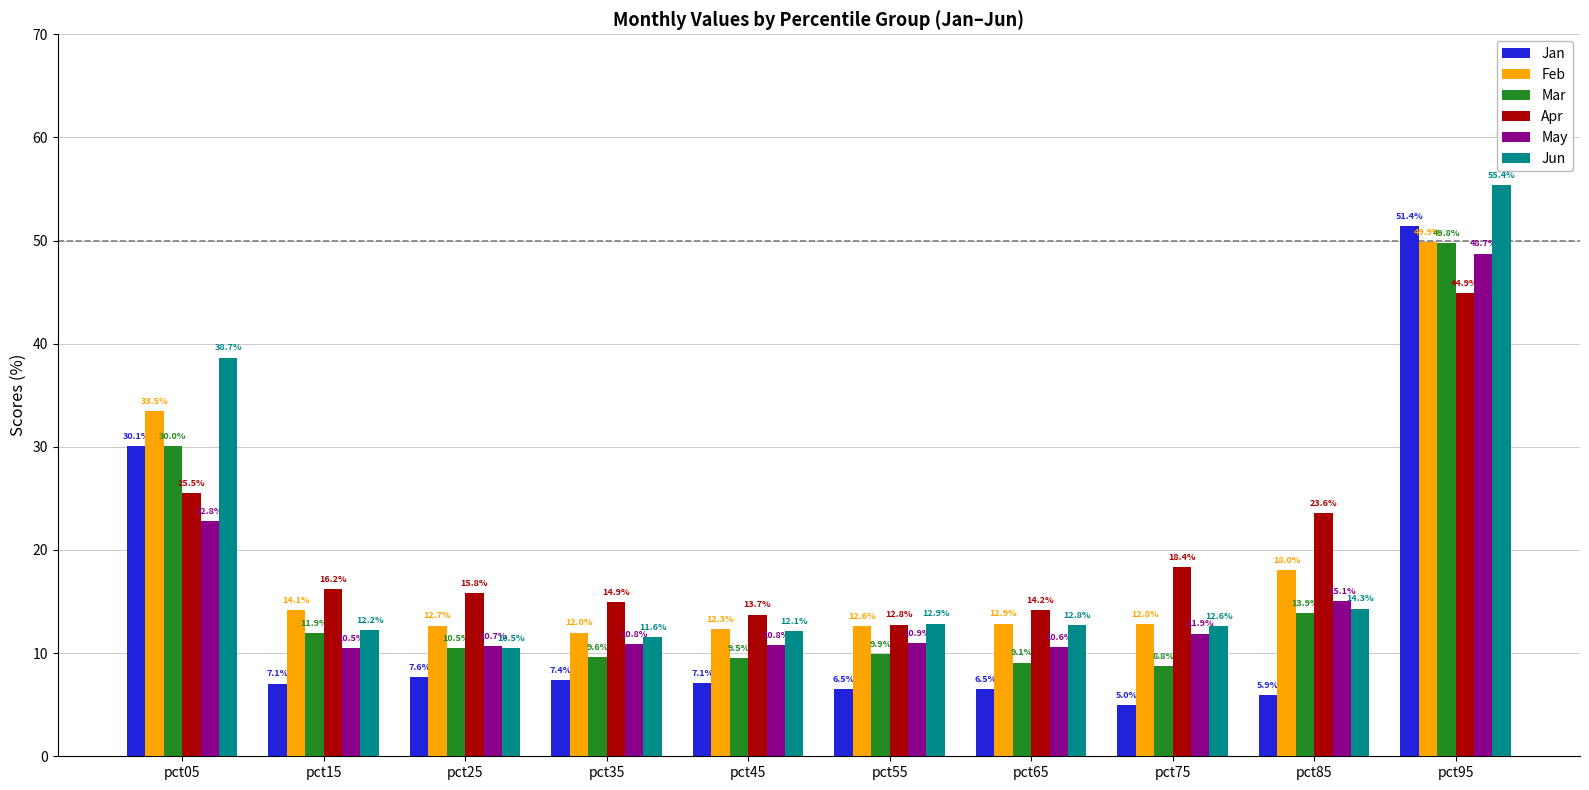

Is it true that Mar equals 2.5 at pct15?

False